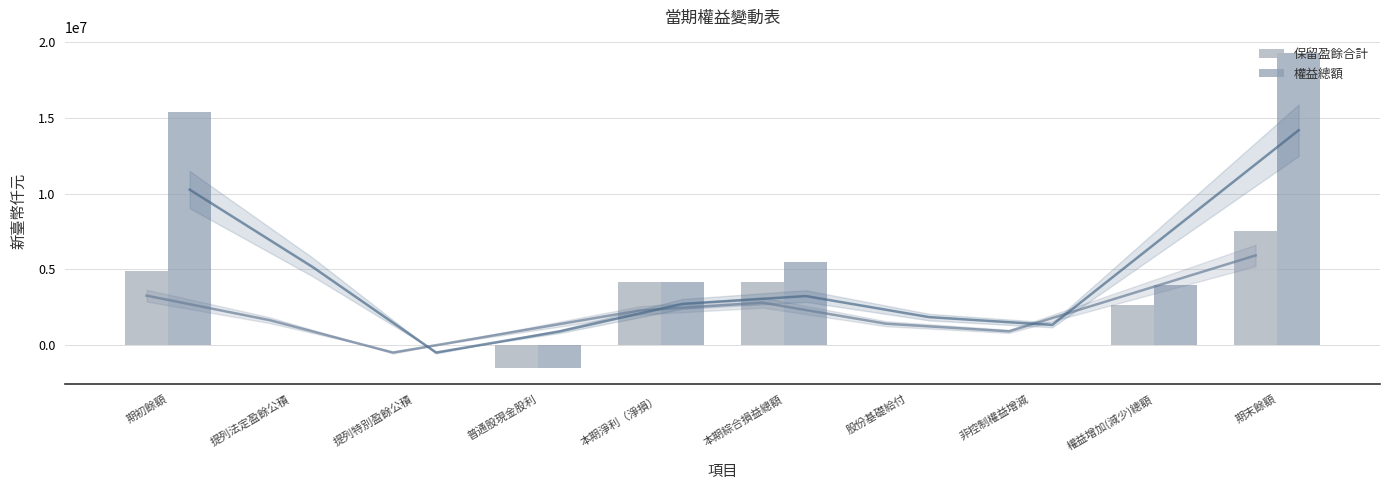

Reading right to left, extract all data points from this chart.

保留盈餘合計: 期末餘額=7534238	權益增加(減少)總額=2658823	非控制權益增減=0	股份基礎給付=0	本期綜合損益總額=4176807	本期淨利（淨損）=4176807	普通股現金股利=-1553066	提列特別盈餘公積=0	提列法定盈餘公積=0	期初餘額=4875415
權益總額: 期末餘額=19323745	權益增加(減少)總額=3930698	非控制權益增減=-10	股份基礎給付=0	本期綜合損益總額=5483774	本期淨利（淨損）=4176828	普通股現金股利=-1553066	提列特別盈餘公積=0	提列法定盈餘公積=0	期初餘額=15393047